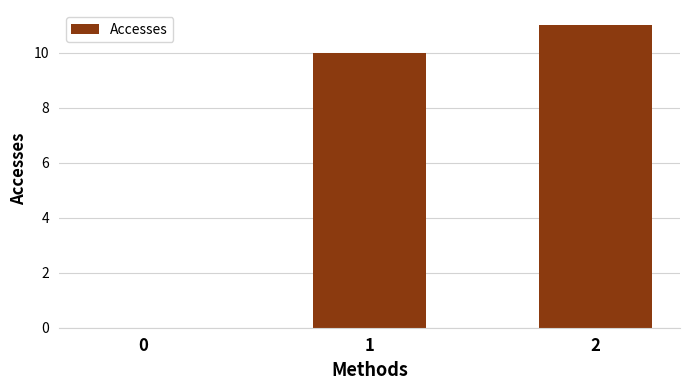

What is the average value?

7